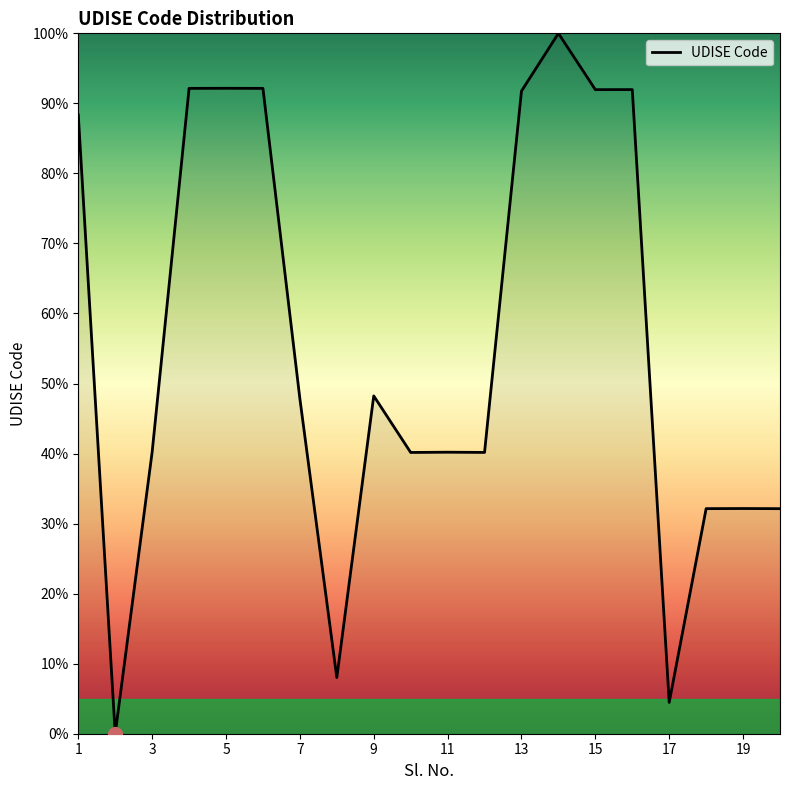

What is the greatest value displayed?

100.0